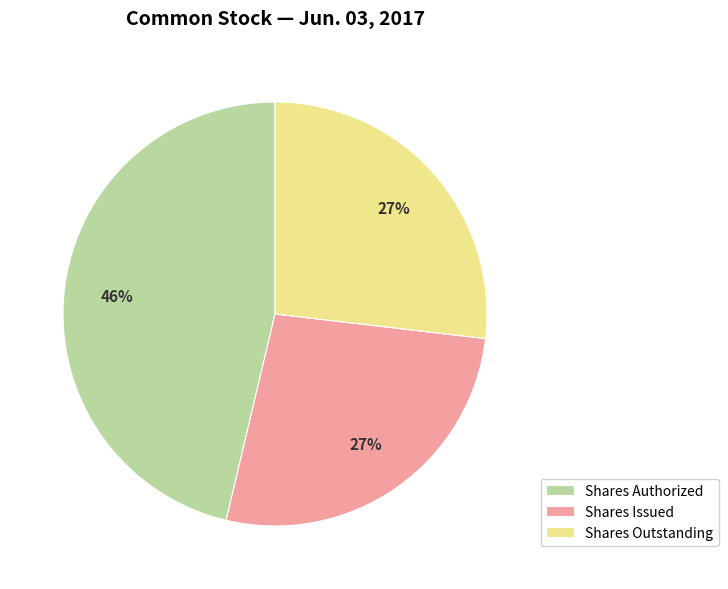

Which category has the biggest portion of the pie?

Shares Authorized